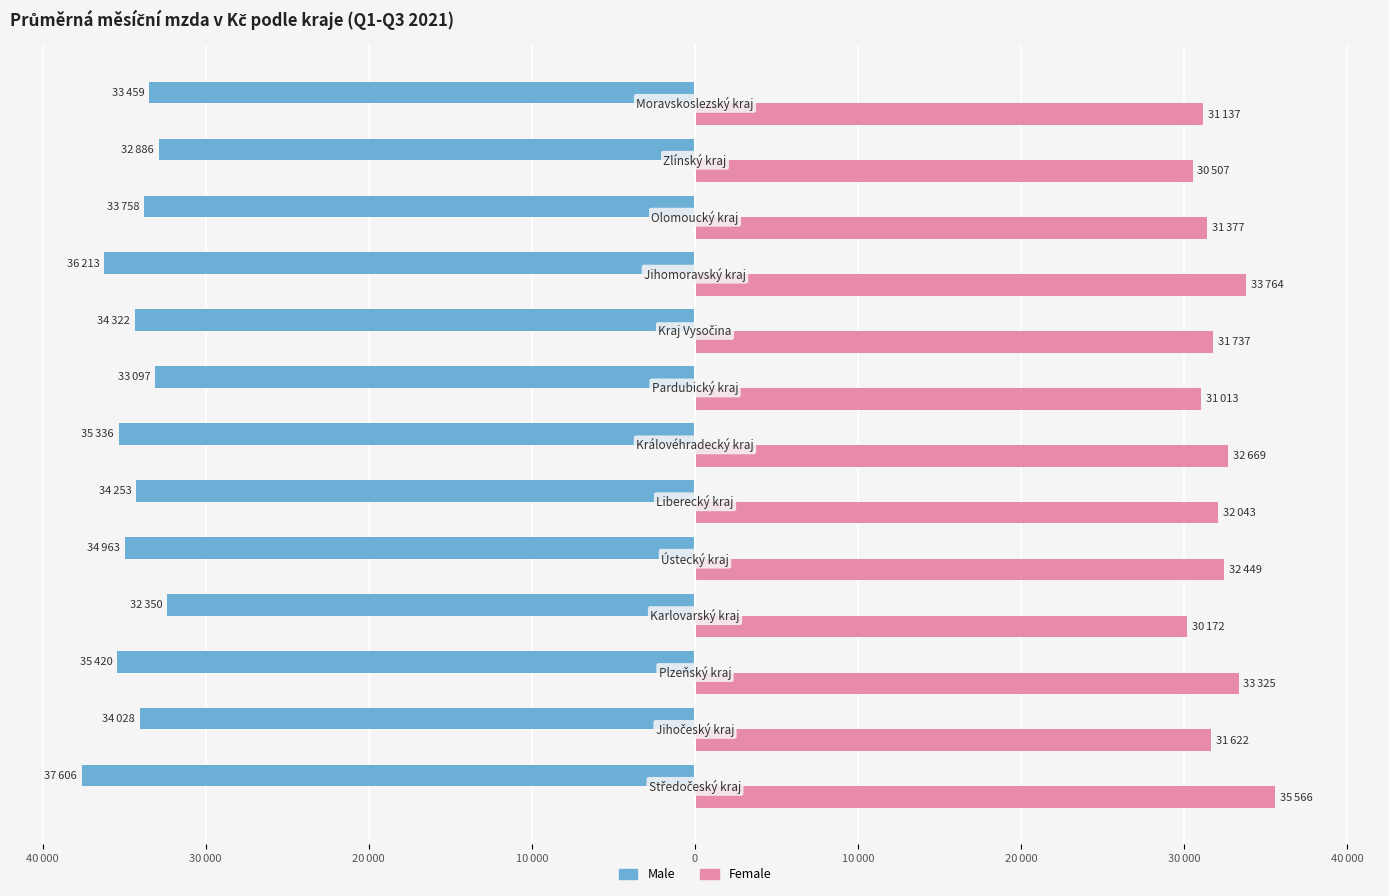

What is the highest value of the Female series?

35565.6